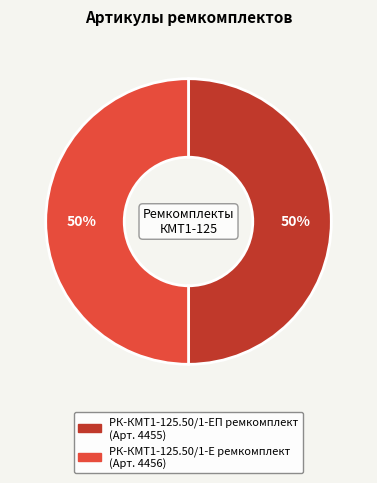

Do РК-КМТ1-125.50/1-Е ремкомплект and РК-КМТ1-125.50/1-ЕП ремкомплект together represent more than half of the pie?

Yes